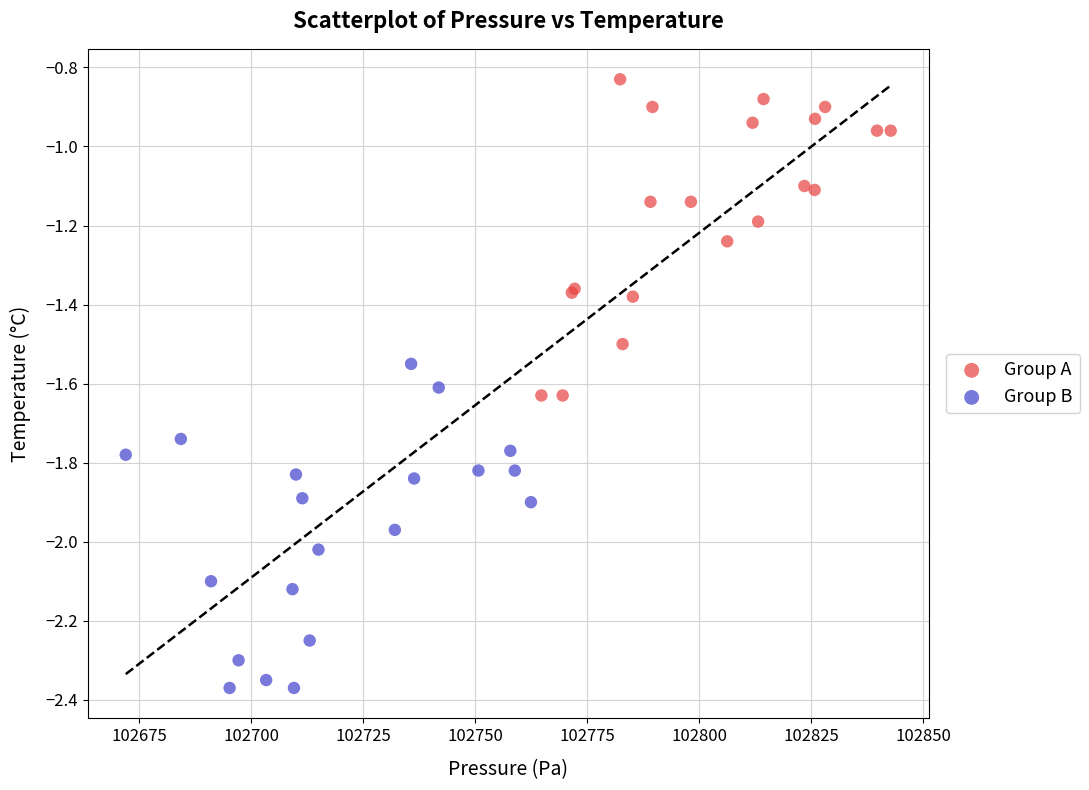

Which series reaches the maximum Y coordinate?

Group A